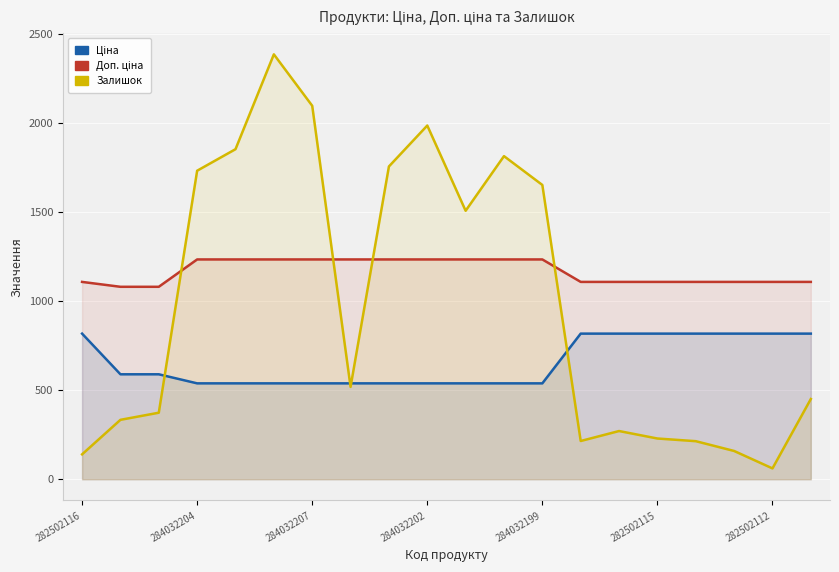

Which series has the widest spread of values?

Залишок